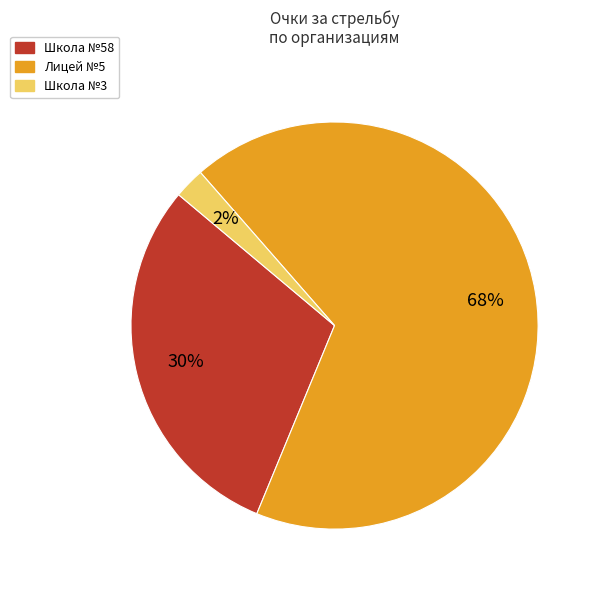

Is the sum of Школа №58 and Школа №3 greater than half?

No